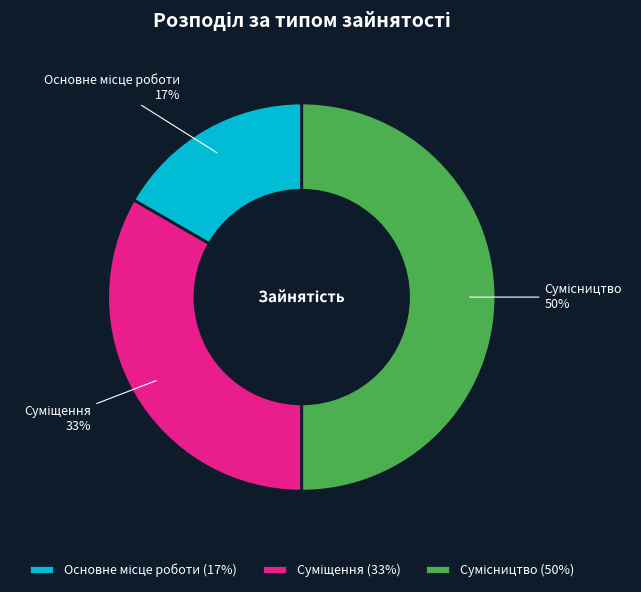

To the nearest percent, what is the difference between the largest and smallest slice percentages?

33%